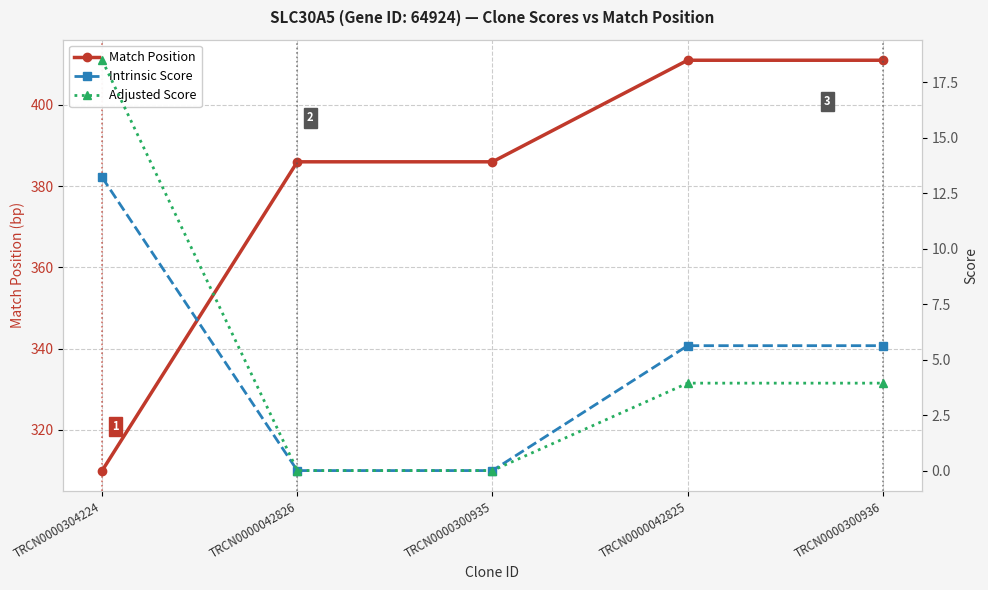

Reading left to right, list all the values displayed in this chart.

Match Position: TRCN0000304224=310.0	TRCN0000042826=386.0	TRCN0000300935=386.0	TRCN0000042825=411.0	TRCN0000300936=411.0
Intrinsic Score: TRCN0000304224=13.2	TRCN0000042826=0.0	TRCN0000300935=0.0	TRCN0000042825=5.6	TRCN0000300936=5.6
Adjusted Score: TRCN0000304224=18.5	TRCN0000042826=0.0	TRCN0000300935=0.0	TRCN0000042825=3.9	TRCN0000300936=3.9